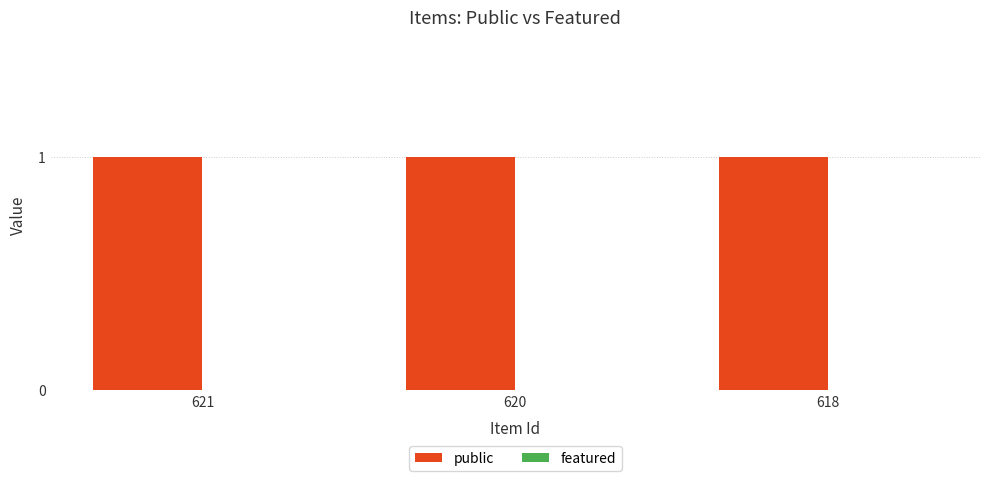

At how many categories does at least one series exceed 0?

3